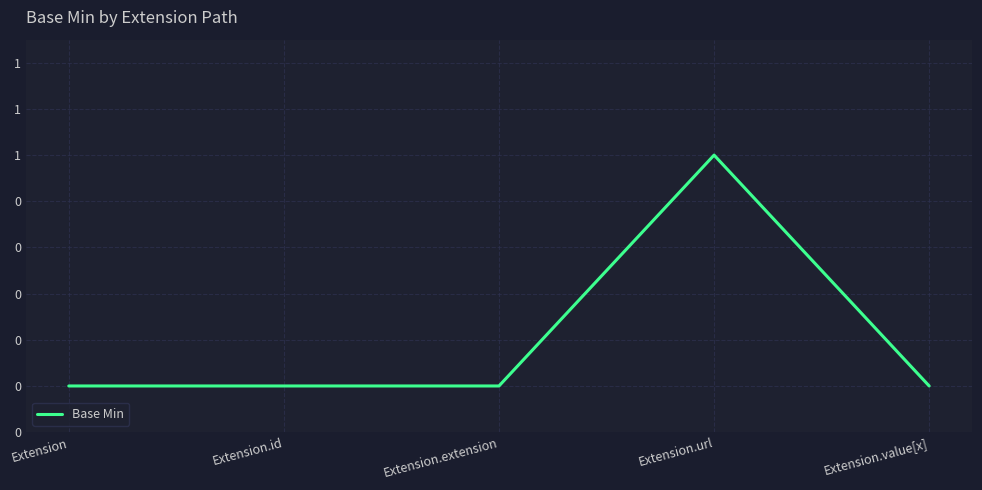

Does the chart have visible grid lines?

Yes